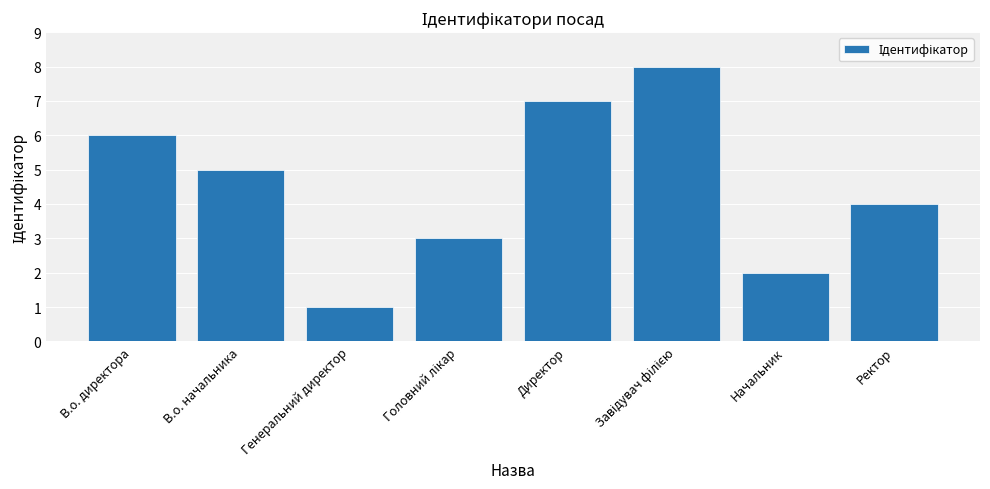

Is it true that the value at В.о. директора is 6?

True